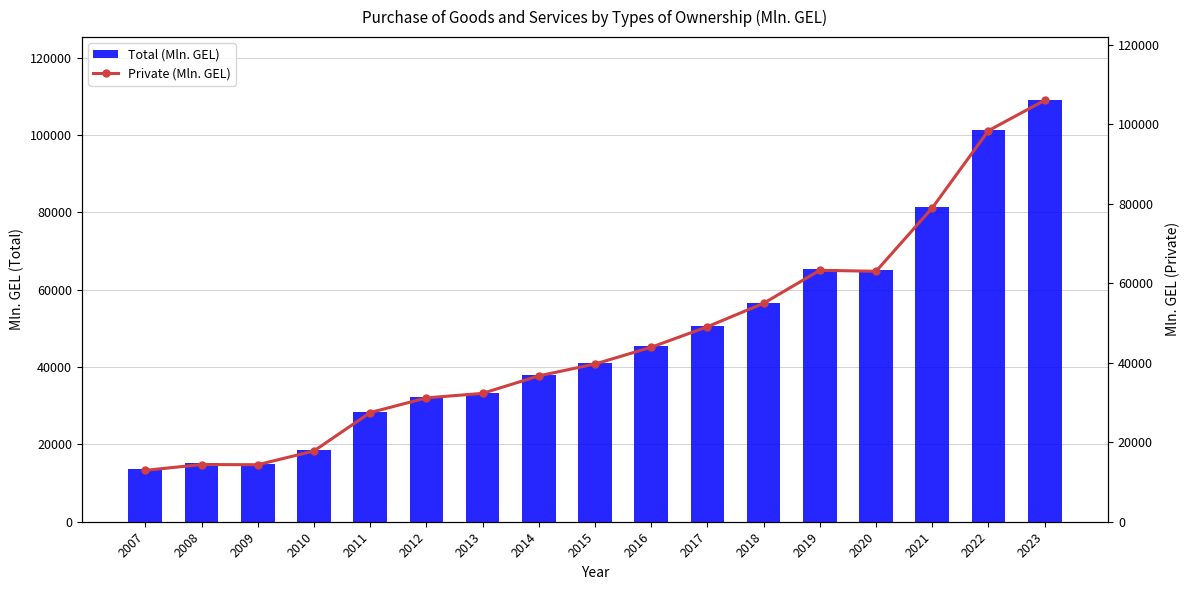

Rank the series at 2011 from highest to lowest value.

Total (Mln. GEL), Private (Mln. GEL)